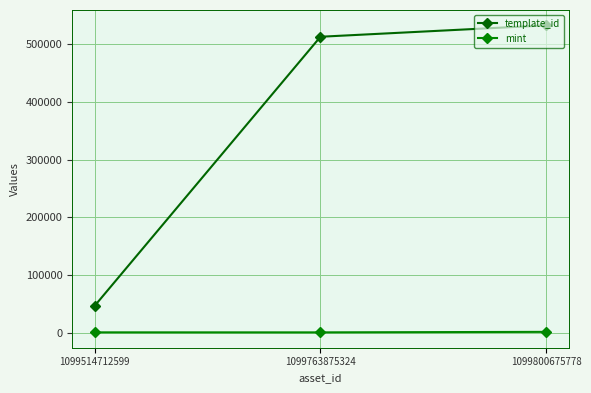

Which series has the widest spread of values?

template_id